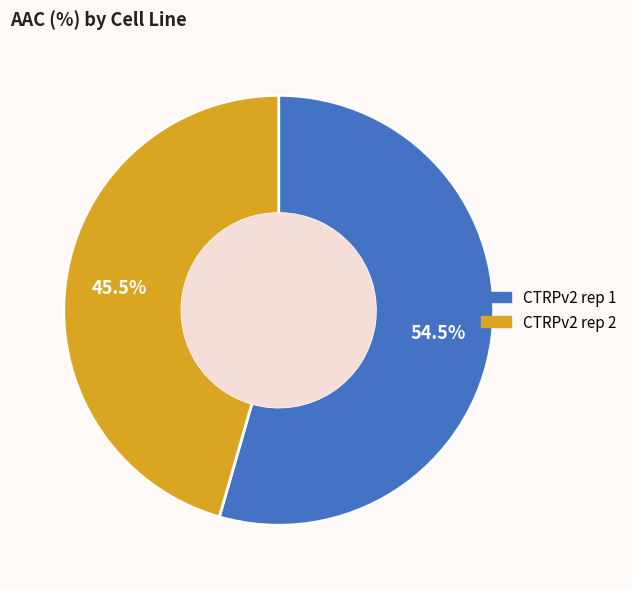

Count the number of slices in the pie.

2